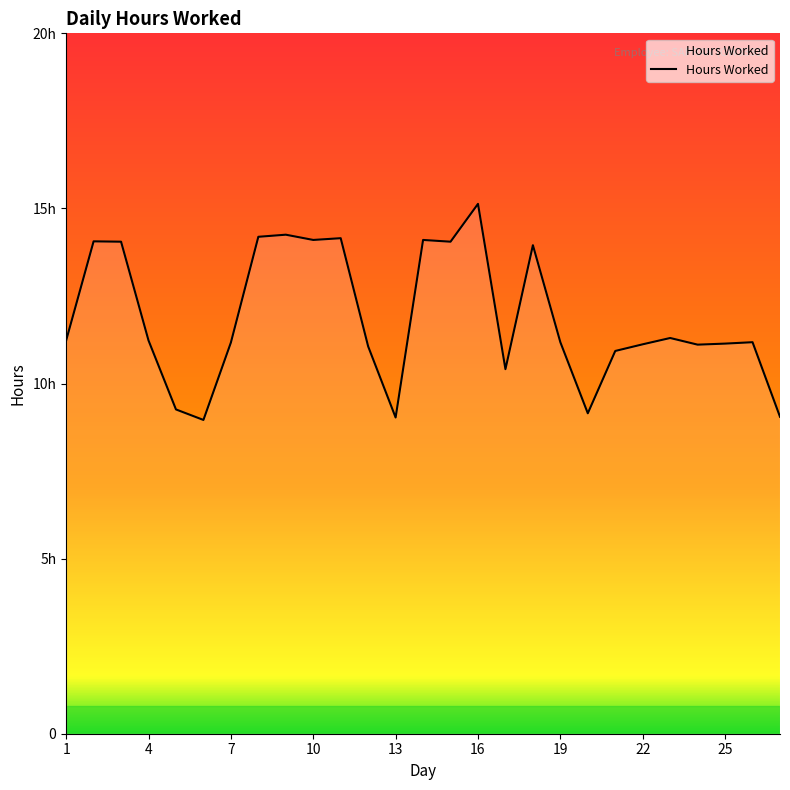

What is the minimum value shown in the chart?

9.0